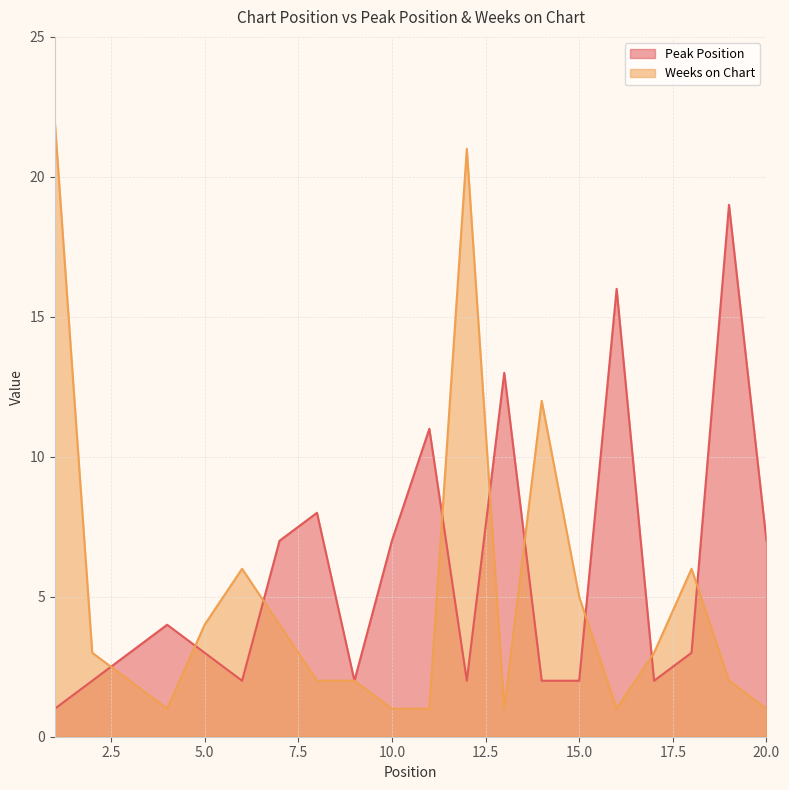

Is it true that Weeks on Chart equals 1 at 10.0?

True